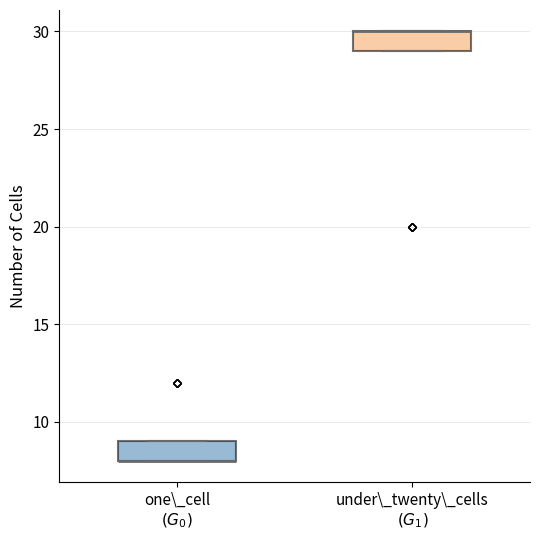

Reading left to right, transcribe this box plot: for each box, give where its median line is, the range the box spans, and where its two whiskers end, as read against the y-axis. The values are not printed on the chart, so give them approximately, as read against the axis.

one\_cell $(G_0)$: median 8 (drawn on the box's lower edge), box 8 to 9, whiskers 8 to 9
under\_twenty\_cells $(G_1)$: median 30 (drawn on the box's upper edge), box 29 to 30, whiskers 29 to 30